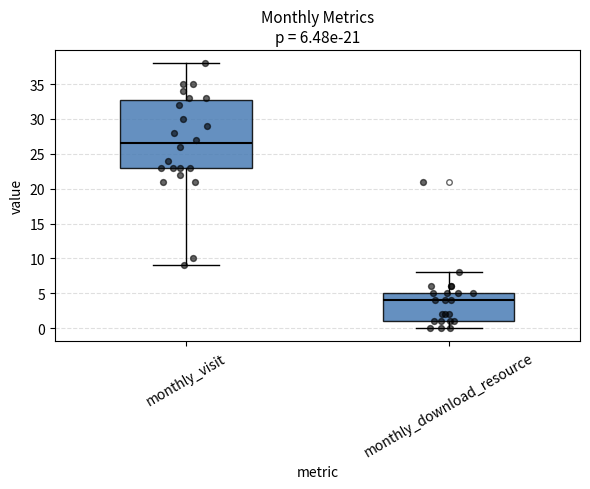

Which box's median line is the highest?

monthly_visit